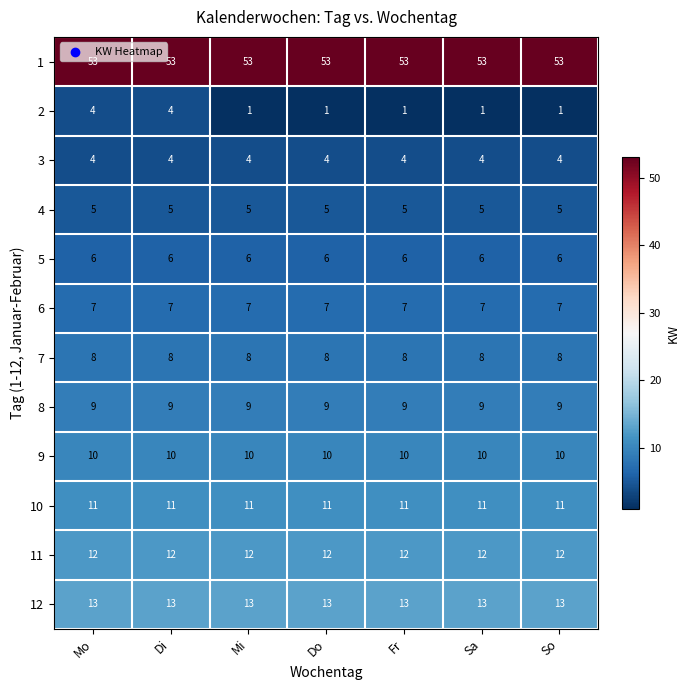

Rank the series at So from highest to lowest value.

1, 12, 11, 10, 9, 8, 7, 6, 5, 4, 3, 2